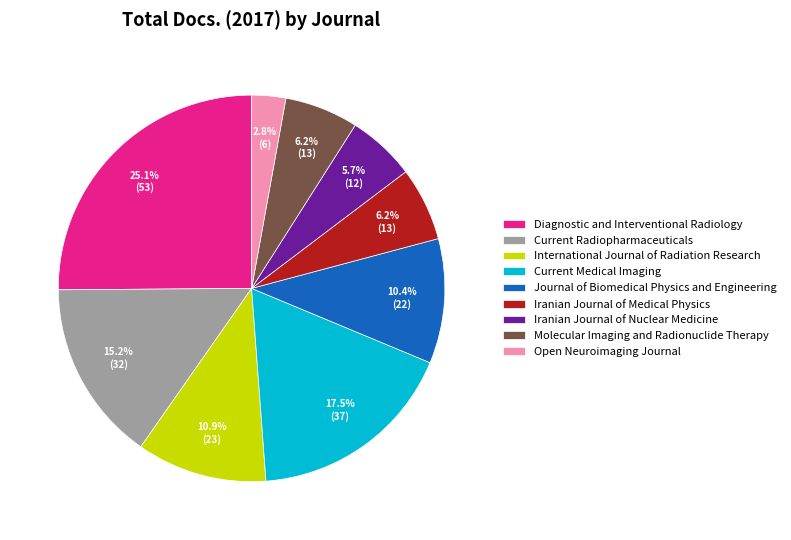

What is the largest slice in the pie chart?

Diagnostic and Interventional Radiology